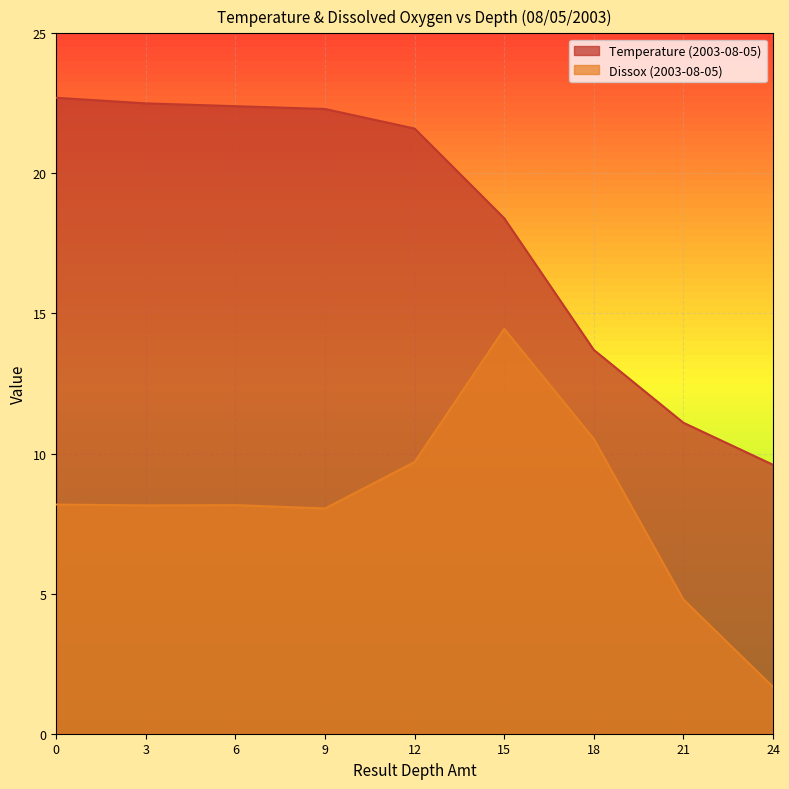

Which series changed the most between 12 and 21?

Temperature (2003-08-05)